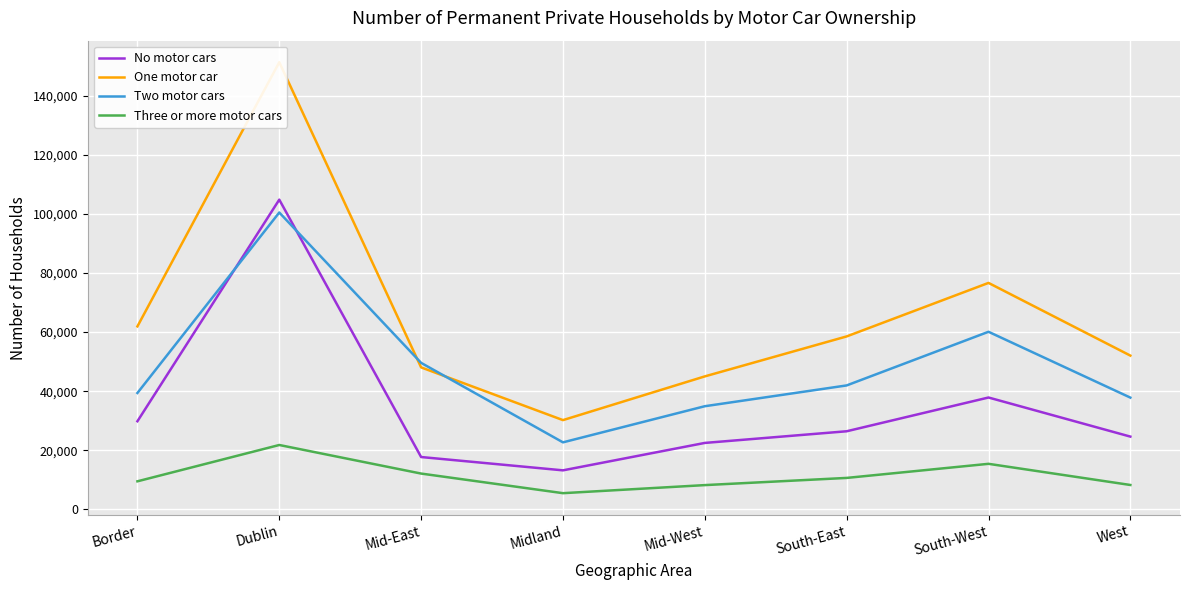

What is the sum of the Two motor cars values at Mid-East and Dublin?

150065